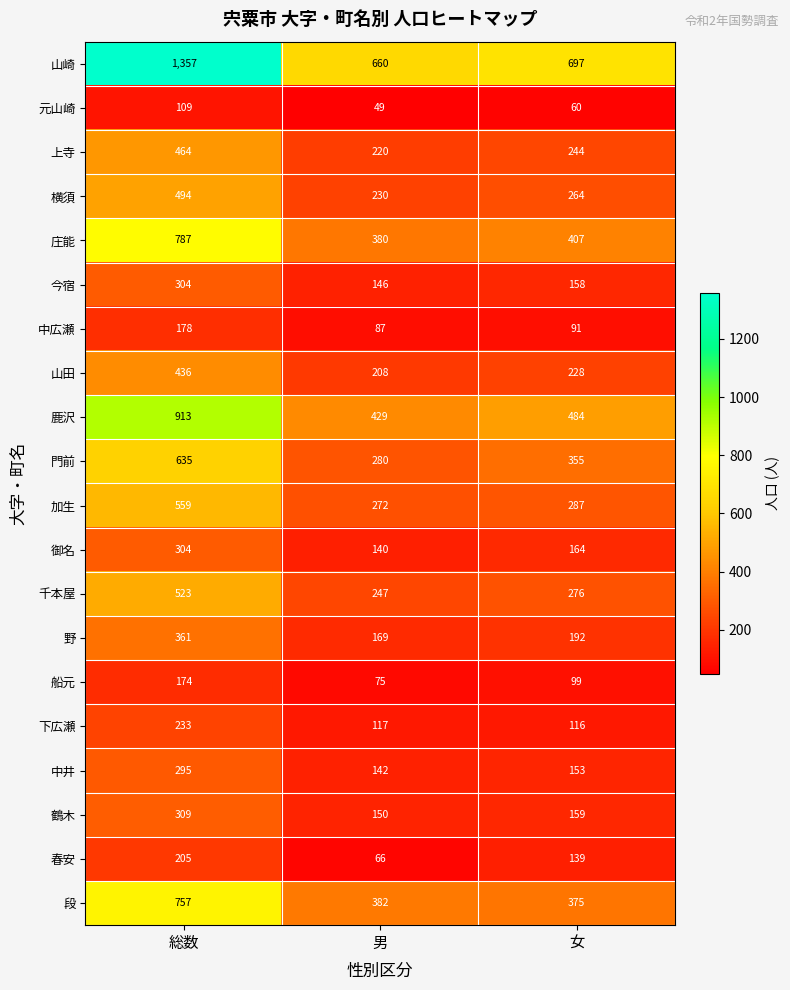

What is the difference between the highest and lowest values at 総数?

1248